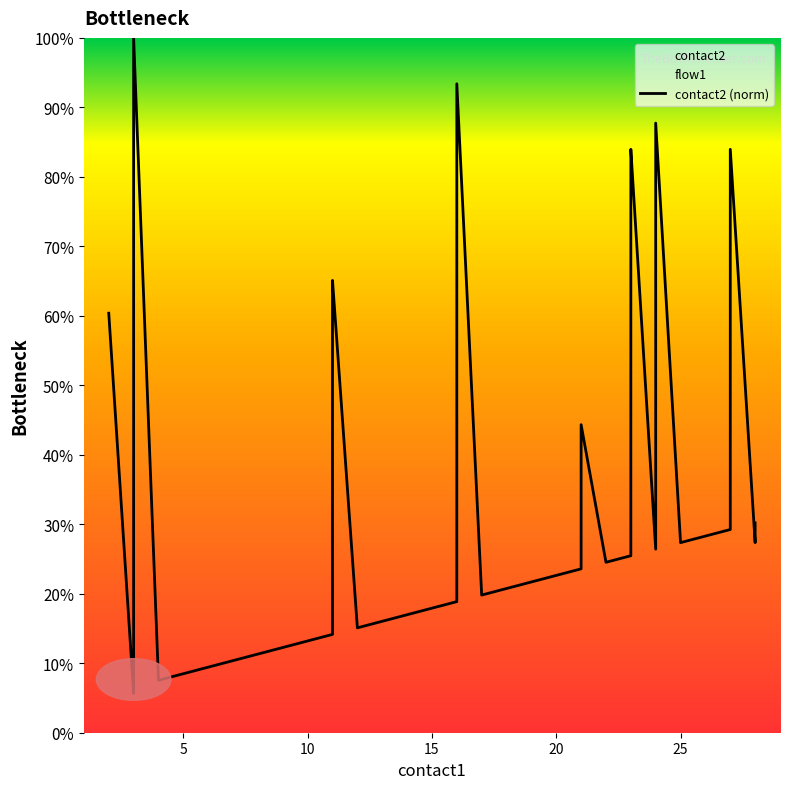

What is the greatest value displayed?

100.0